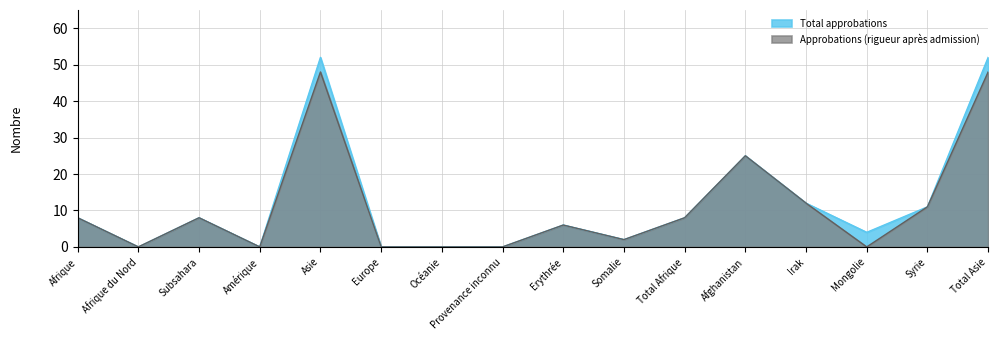

How many data points in Approbations (rigueur après admission) are above 8?

5